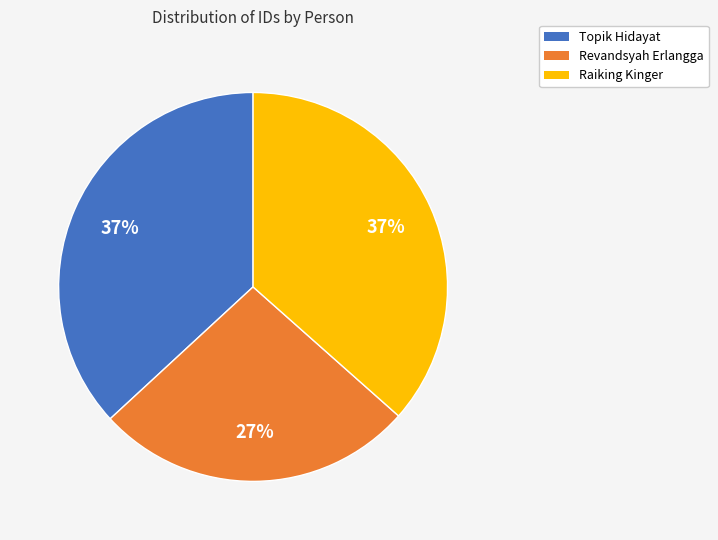

Do Raiking Kinger and Topik Hidayat together represent more than half of the pie?

Yes